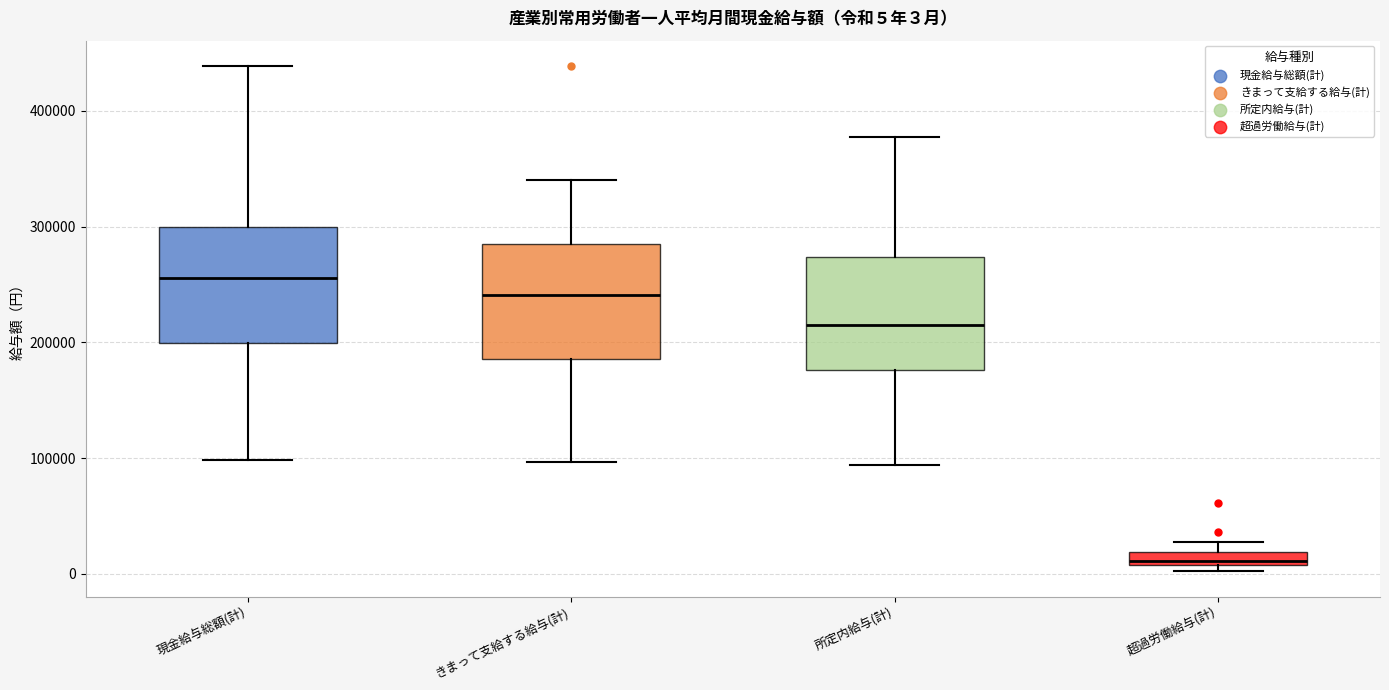

Which box's median line is the highest?

現金給与総額(計)